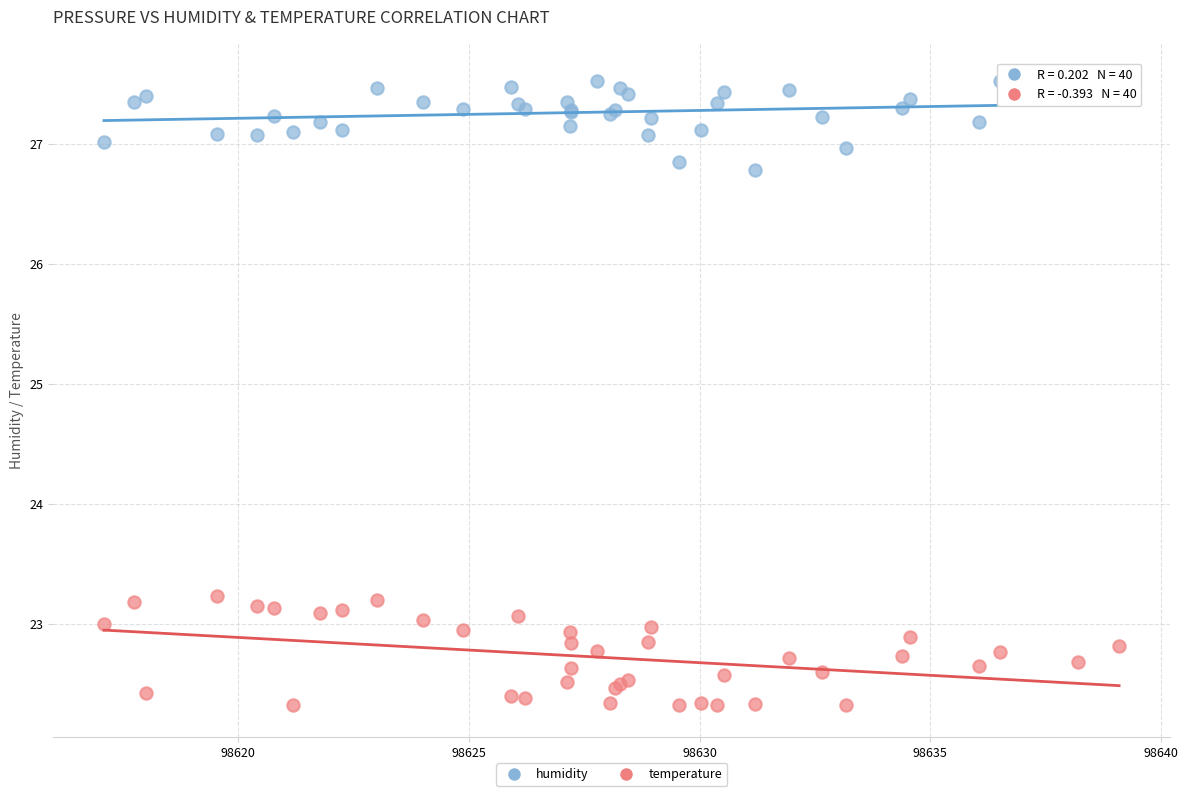

Which series reaches the minimum Y coordinate?

temperature